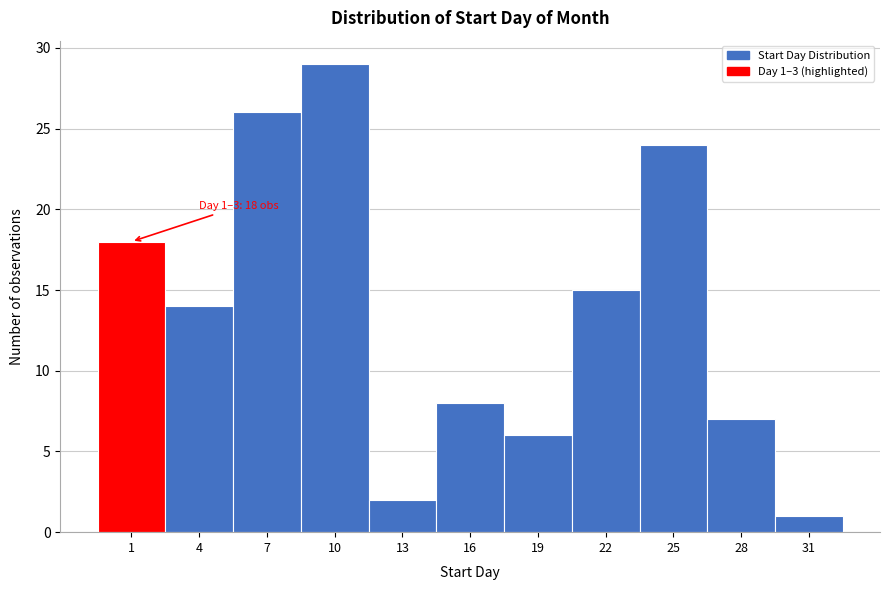

Reading right to left, transcribe all the data shown in this chart.

31=1	28=7	25=24	22=15	19=6	16=8	13=2	10=29	7=26	4=14	1=18